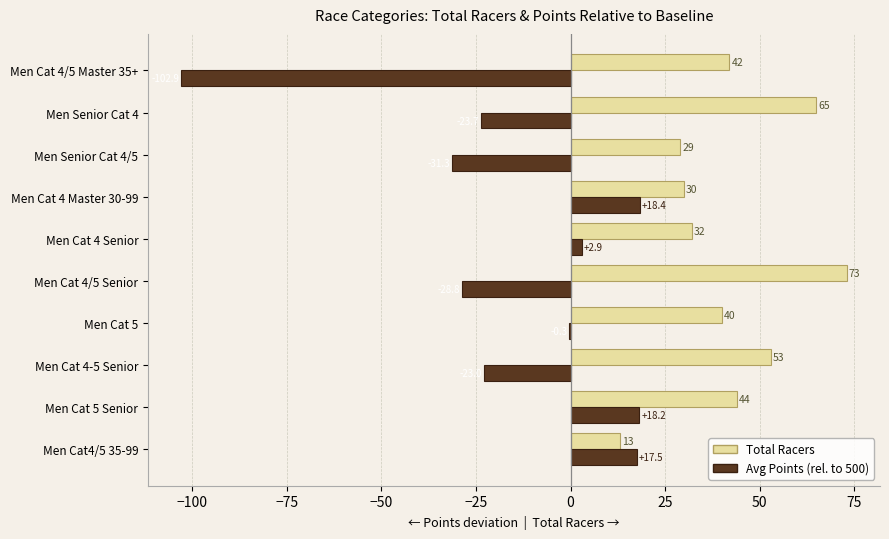

At which category is the sum across all series the highest?

Men Cat 5 Senior